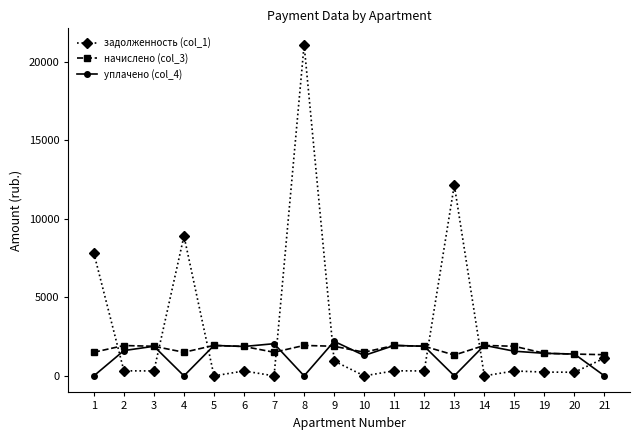

What is the difference between the maximum and minimum values in the уплачено (col_4) series?

2199.9